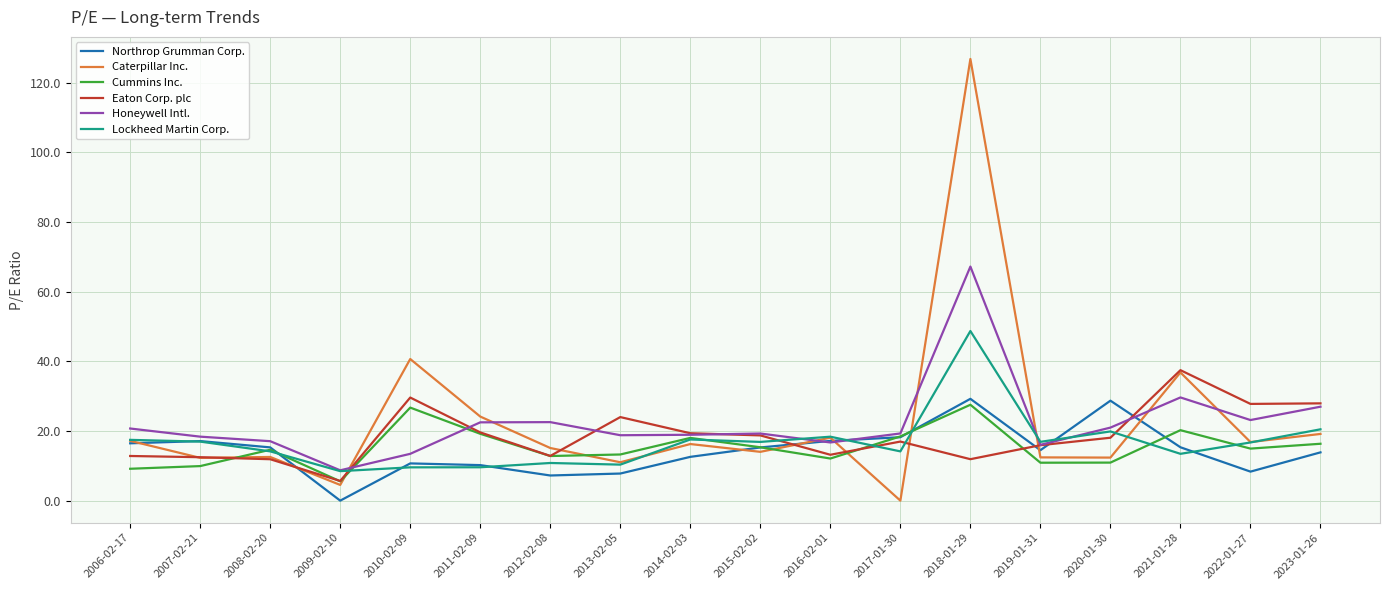

Where is Caterpillar Inc. nearest to the value 63?

2010-02-09